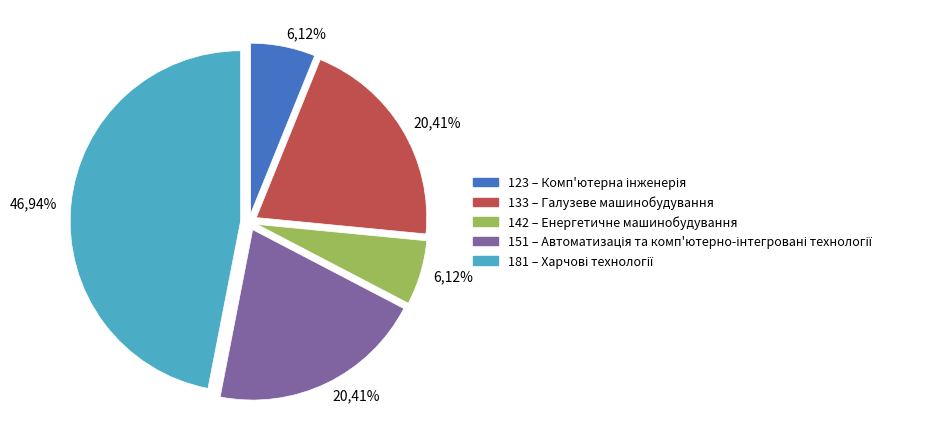

Is the sum of 142 and 151 greater than half?

No